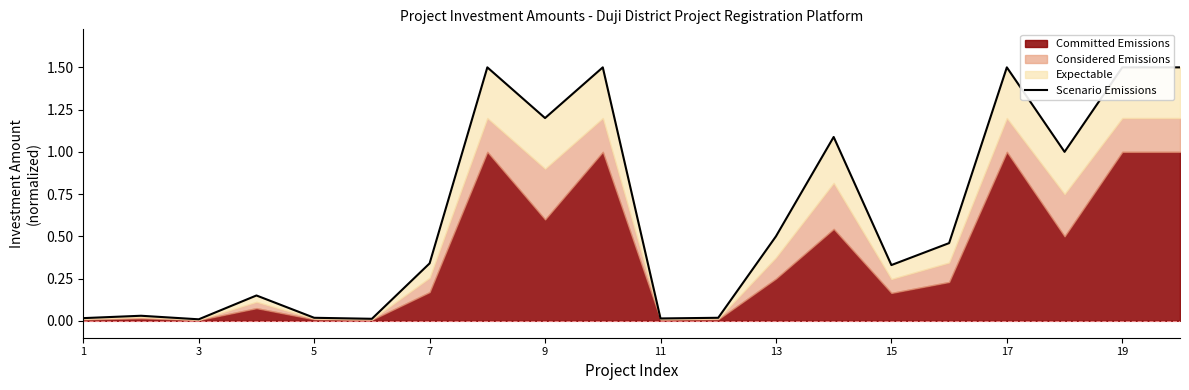

How many interior local peaks (higher than both neighbors) does the data have?

6